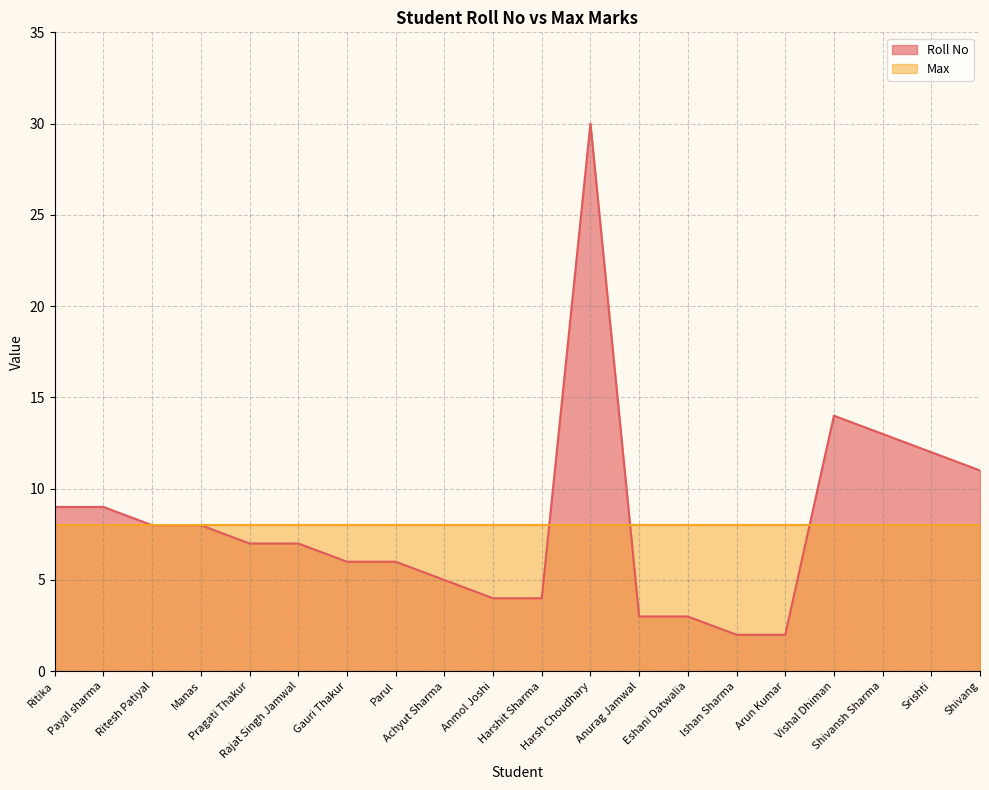

What is the approximate value at Gauri Thakur, to the nearest 10?

10